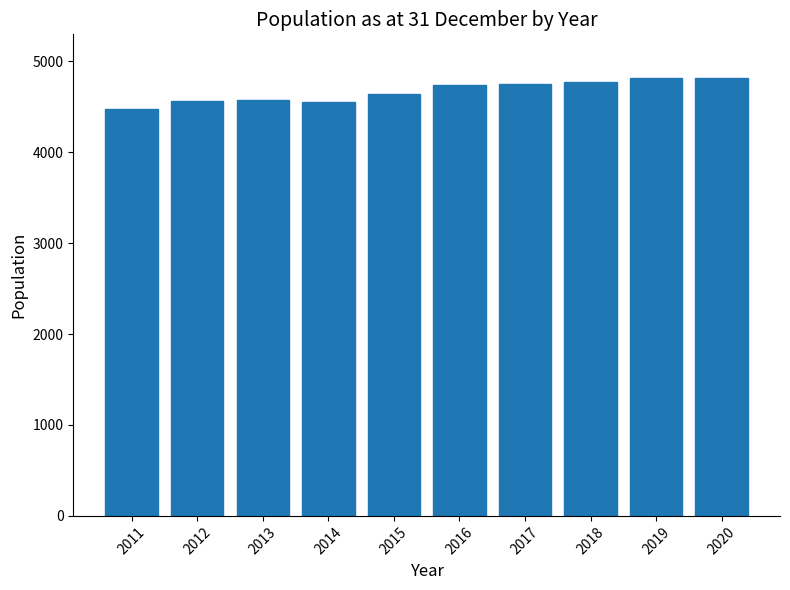

What is the change in value from 2011 to 2016?

+258